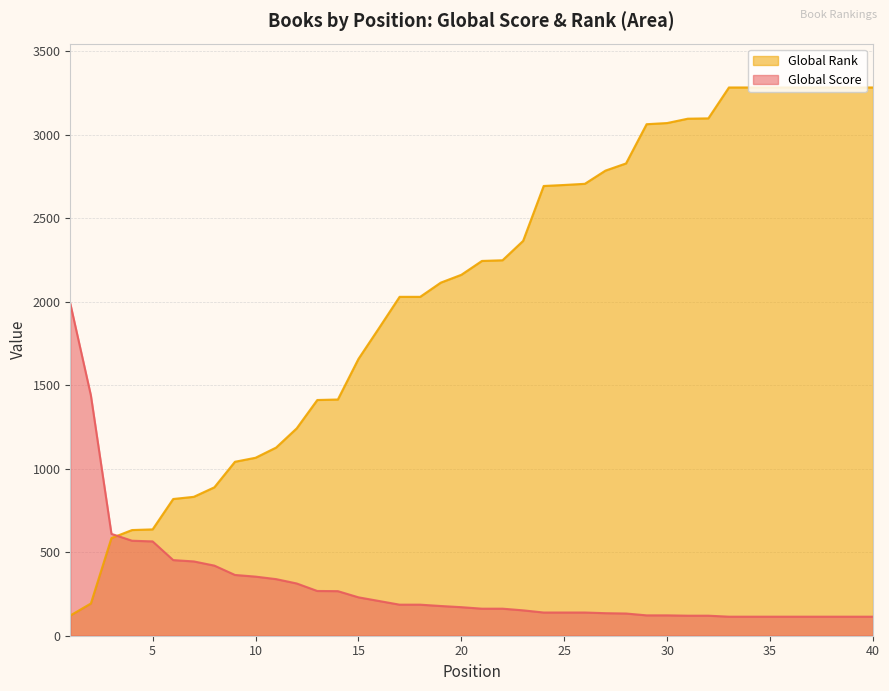

Count the number of categories in the chart.

40